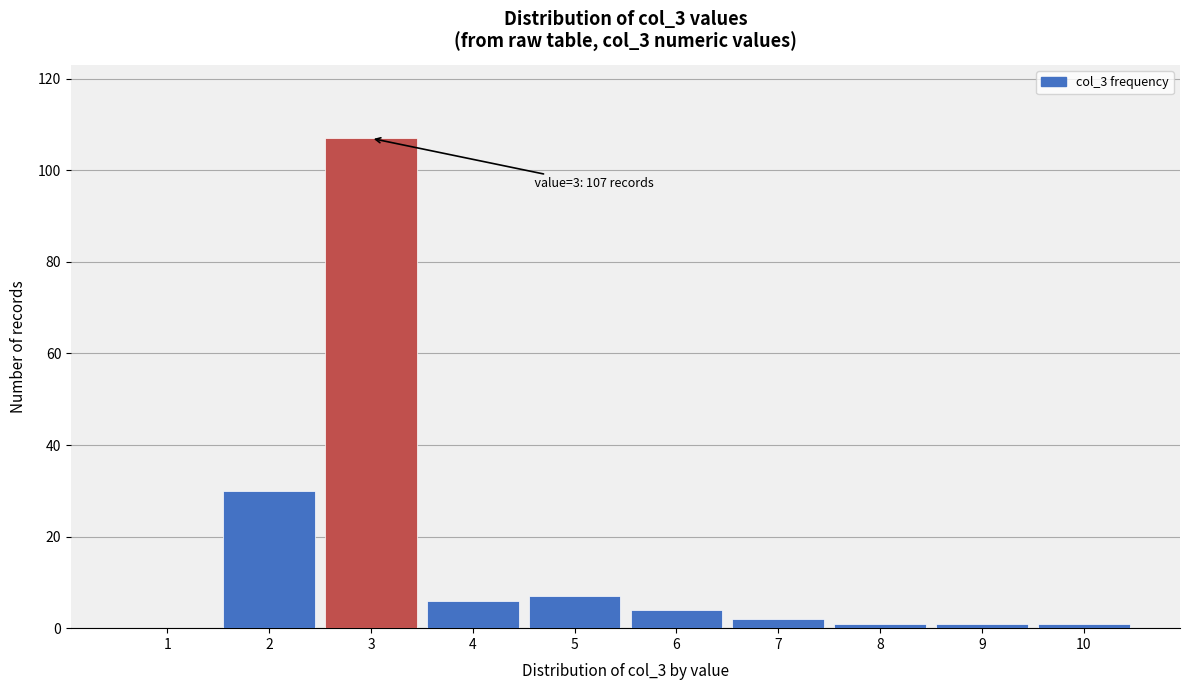

Reading right to left, transcribe all the data shown in this chart.

10=1	9=1	8=1	7=2	6=4	5=7	4=6	3=107	2=30	1=0